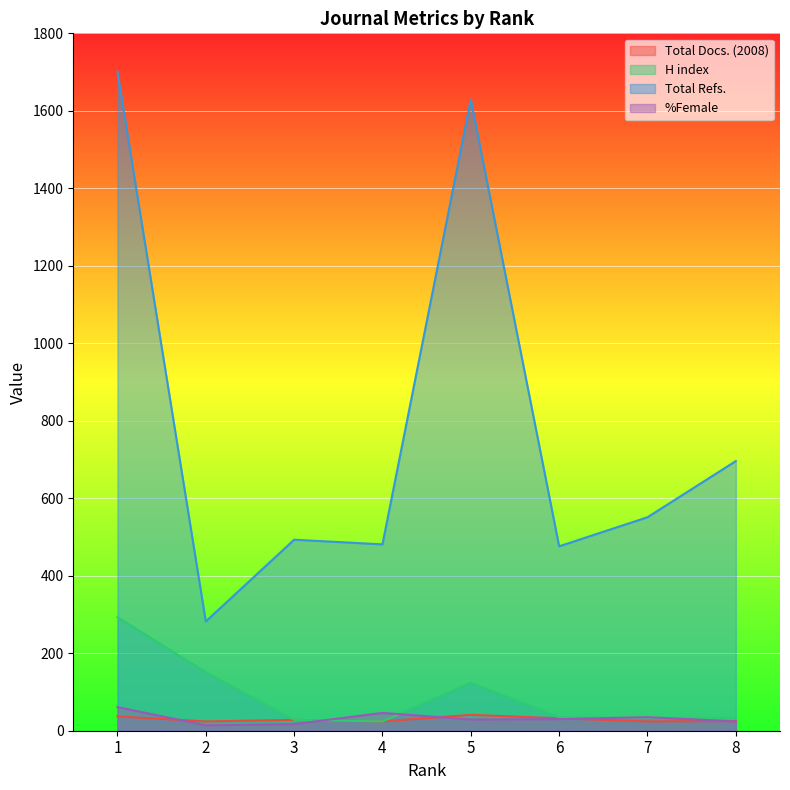

At which category does the chart reach its peak across all series?

1